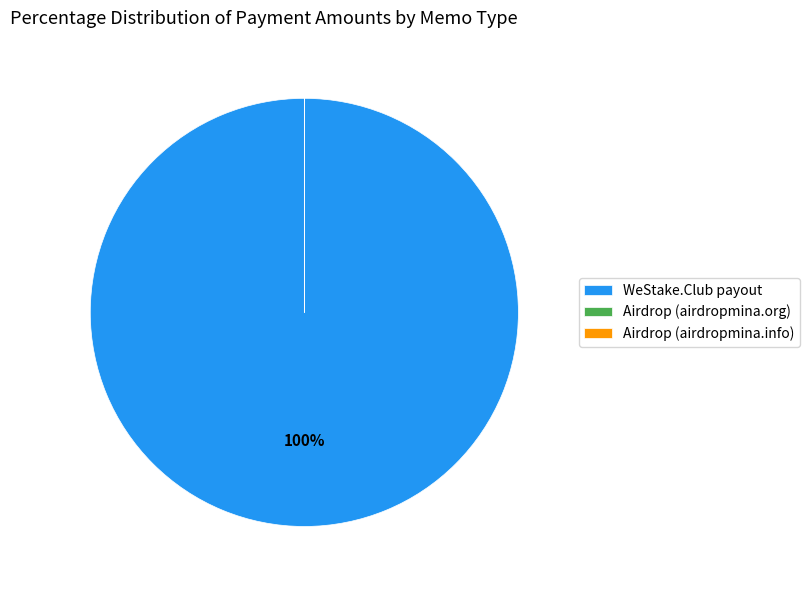

Which slice is the largest?

WeStake.Club payout